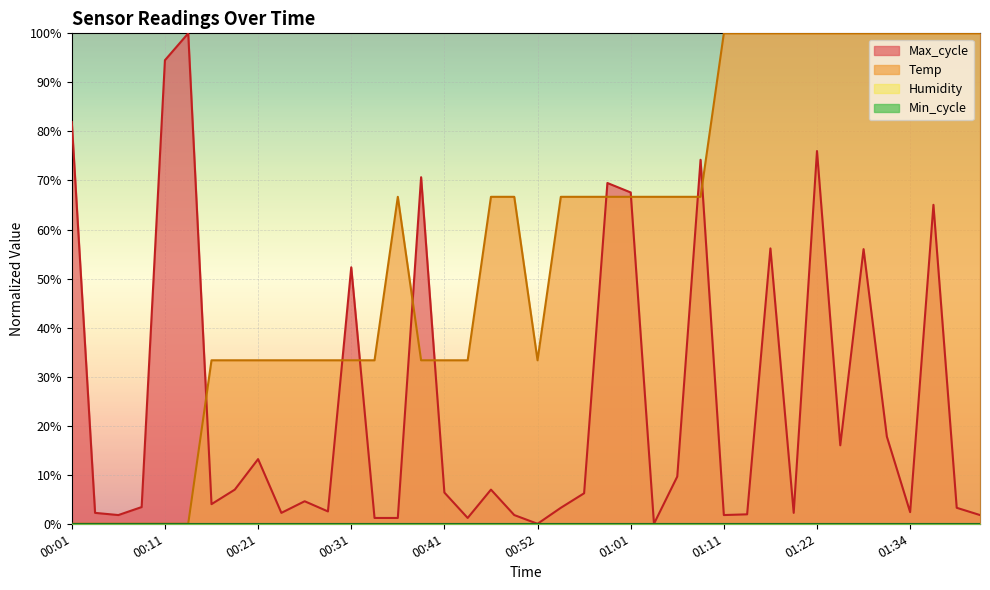

Reading left to right, transcribe all the data shown in this chart.

Temp: 0.0	0.0	0.0	0.0	0.0	0.0	0.3	0.3	0.3	0.3	0.3	0.3	0.3	0.3	0.7	0.3	0.3	0.3	0.7	0.7	0.3	0.7	0.7	0.7	0.7	0.7	0.7	0.7	1.0	1.0	1.0	1.0	1.0	1.0	1.0	1.0	1.0	1.0	1.0	1.0
Max_cycle: 0.8	0.0	0.0	0.0	0.9	1.0	0.0	0.1	0.1	0.0	0.0	0.0	0.5	0.0	0.0	0.7	0.1	0.0	0.1	0.0	0.0	0.0	0.1	0.7	0.7	0.0	0.1	0.7	0.0	0.0	0.6	0.0	0.8	0.2	0.6	0.2	0.0	0.7	0.0	0.0